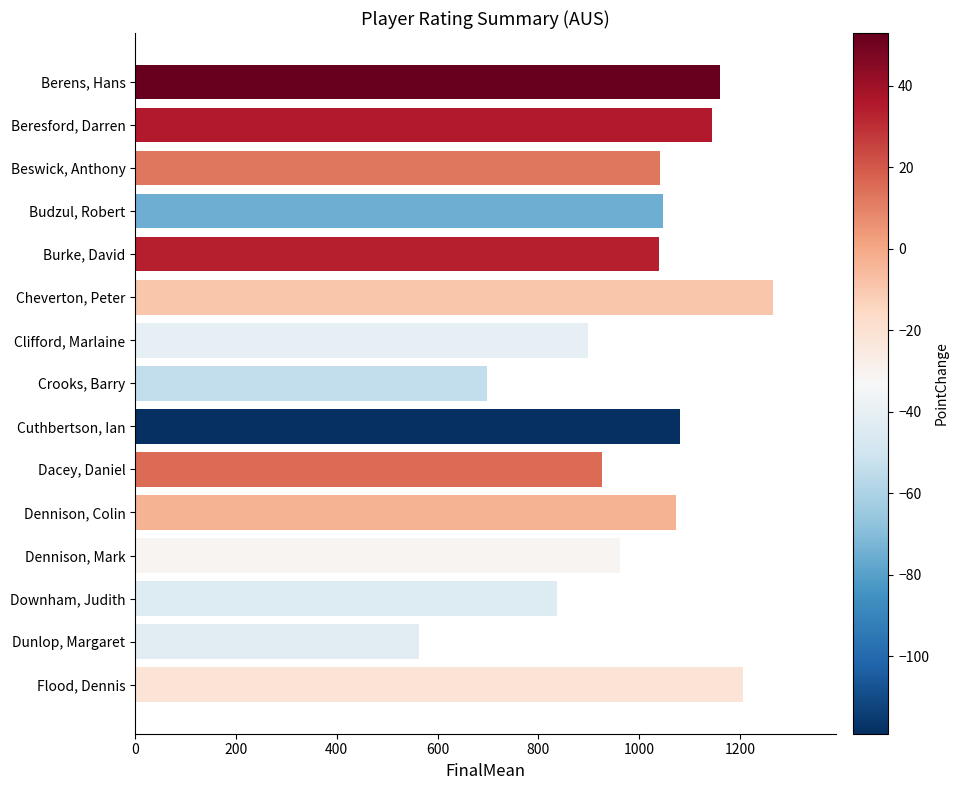

Which category has the highest value across all series?

Cheverton, Peter